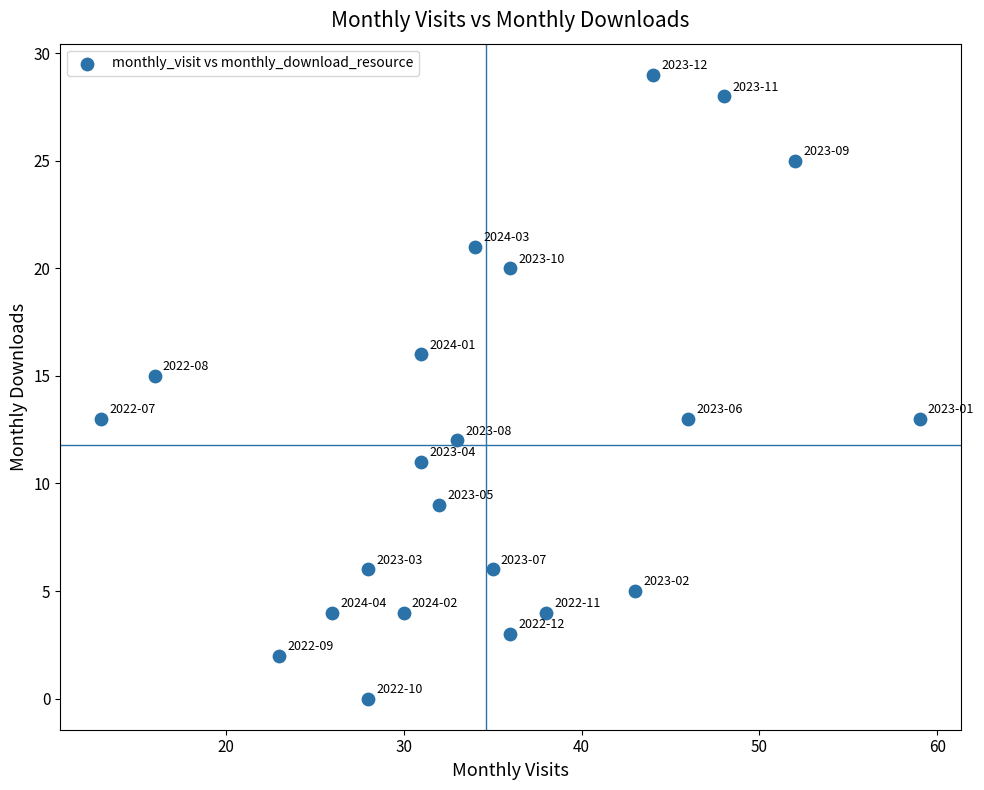

What is the range of Y values (max minus min)?

29